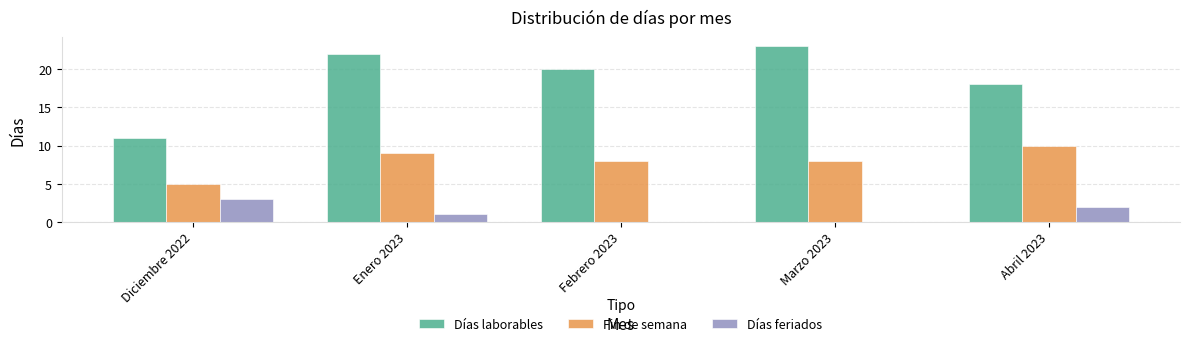

At which label does Días feriados first exceed 1?

Diciembre 2022